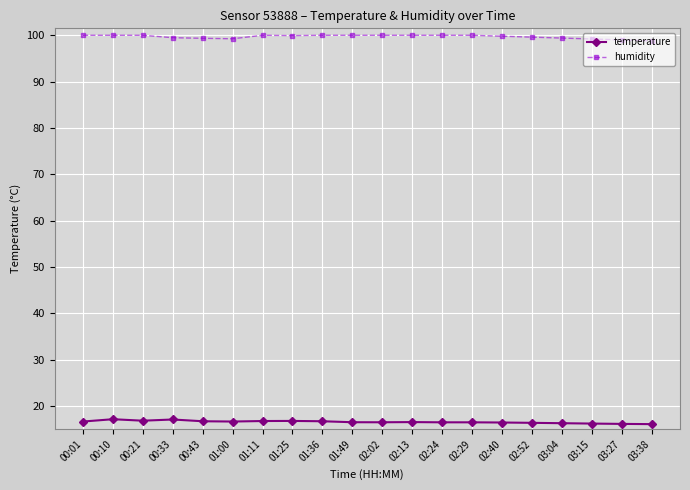

Rank the series by their maximum value, from lowest to highest.

temperature, humidity